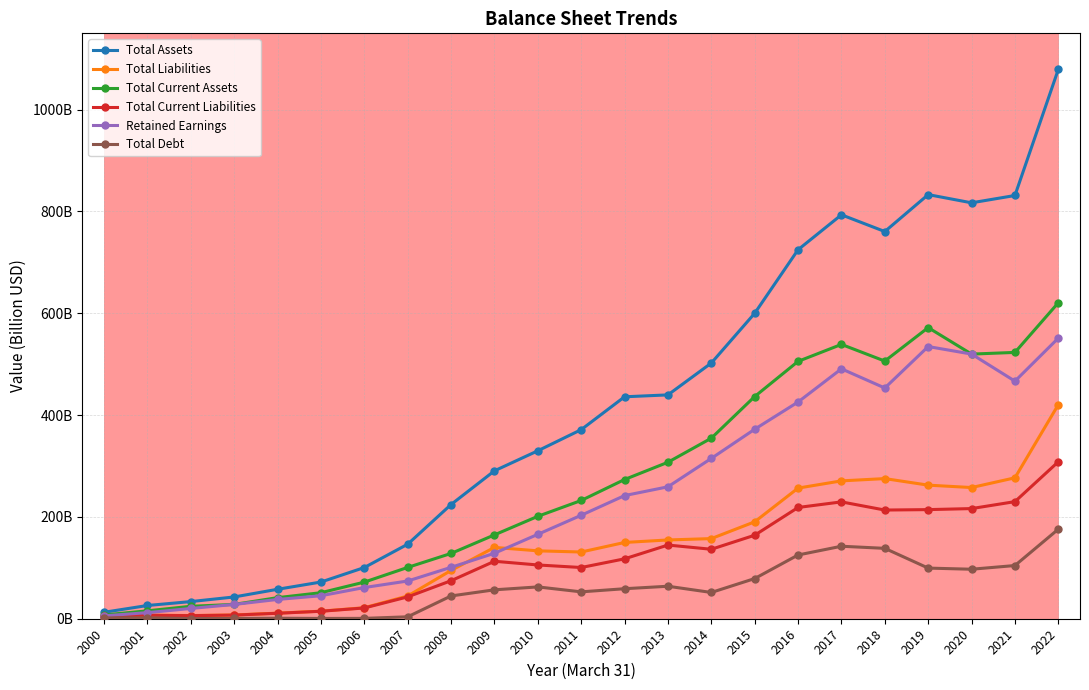

Is this an area chart (filled region under the line)?

No